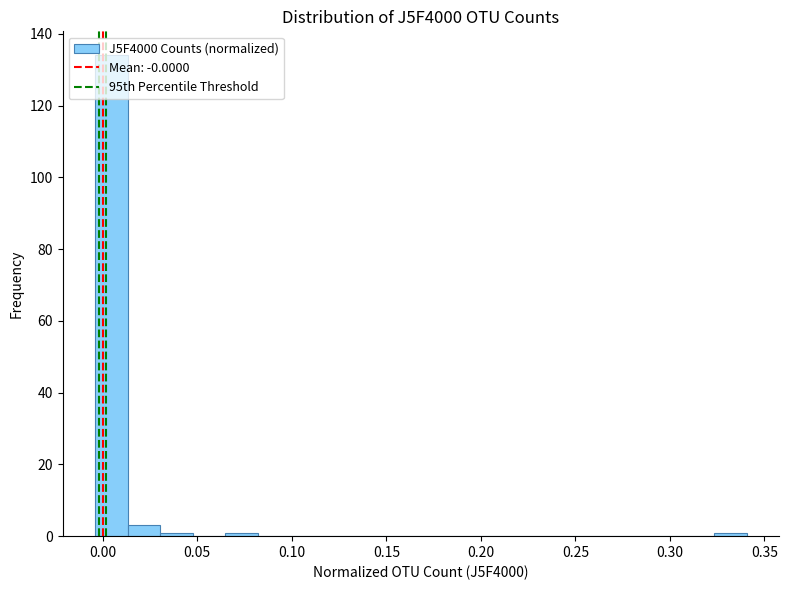

Around what value on the x-axis is the tallest bar? Give the approximate position of its centre, as read against the axis.

0.005